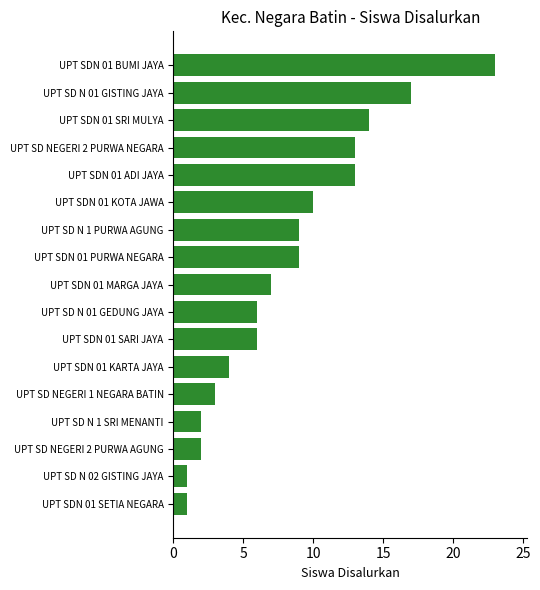

What is the change in value from UPT SDN 01 MARGA JAYA to UPT SD NEGERI 2 PURWA AGUNG?

-5